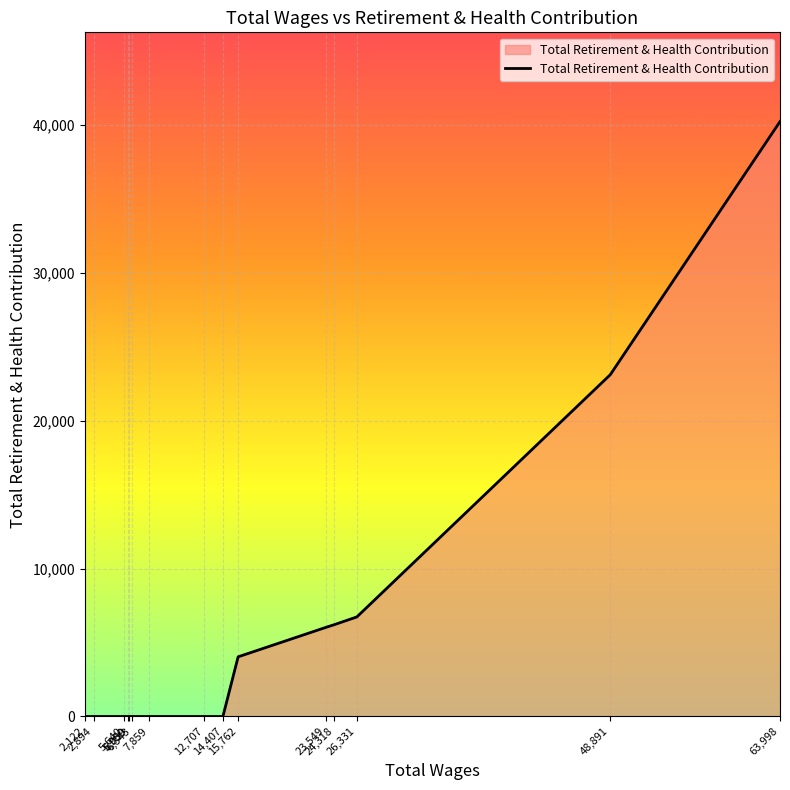

What is the difference between the maximum and minimum values?

40221